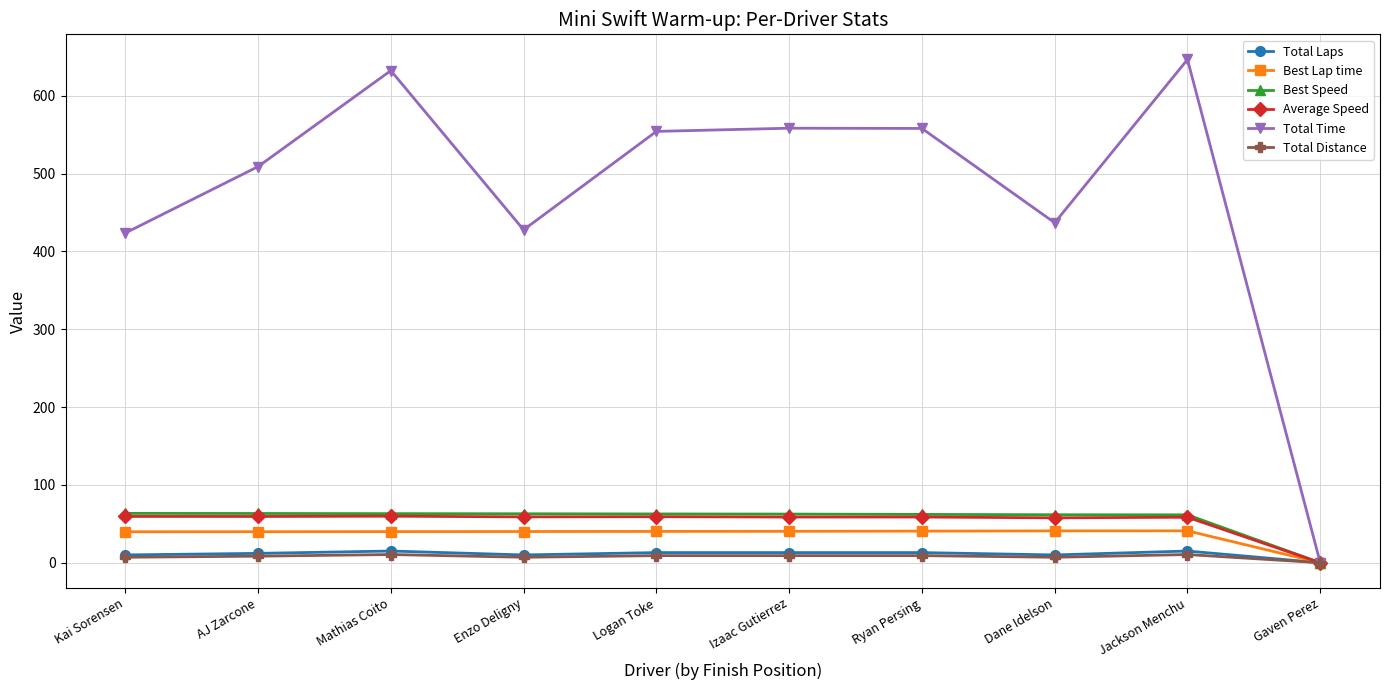

What is the difference between the Total Distance values at Kai Sorensen and Izaac Gutierrez?

2.1